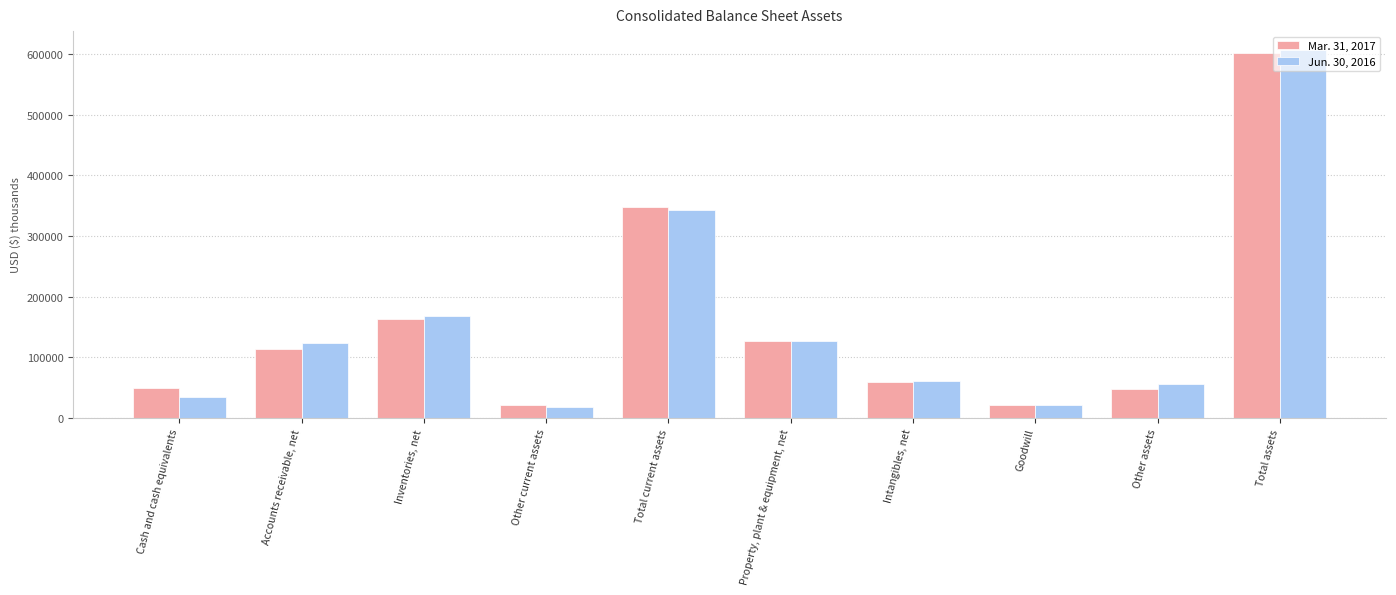

What is the sum of the Jun. 30, 2016 values at Inventories, net and Total current assets?

510522